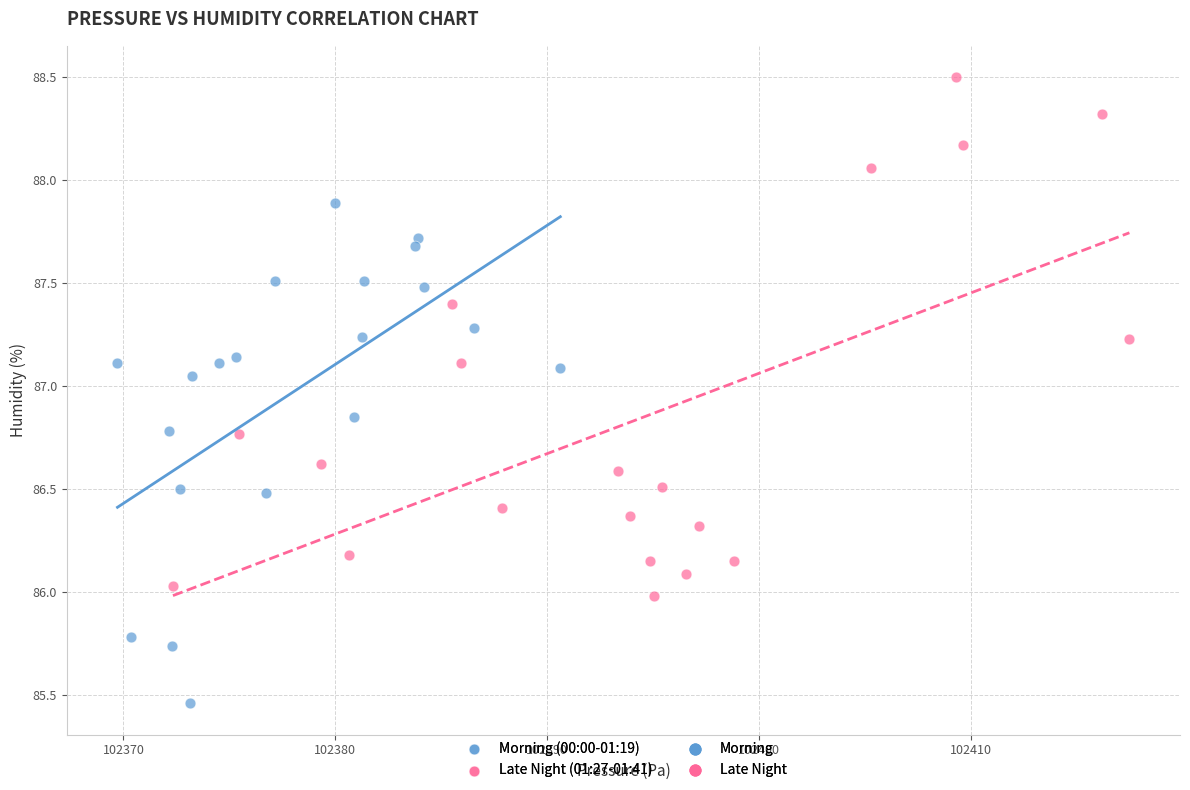

Which series has the largest Y range (max minus min)?

Late Night (01:27-01:41)